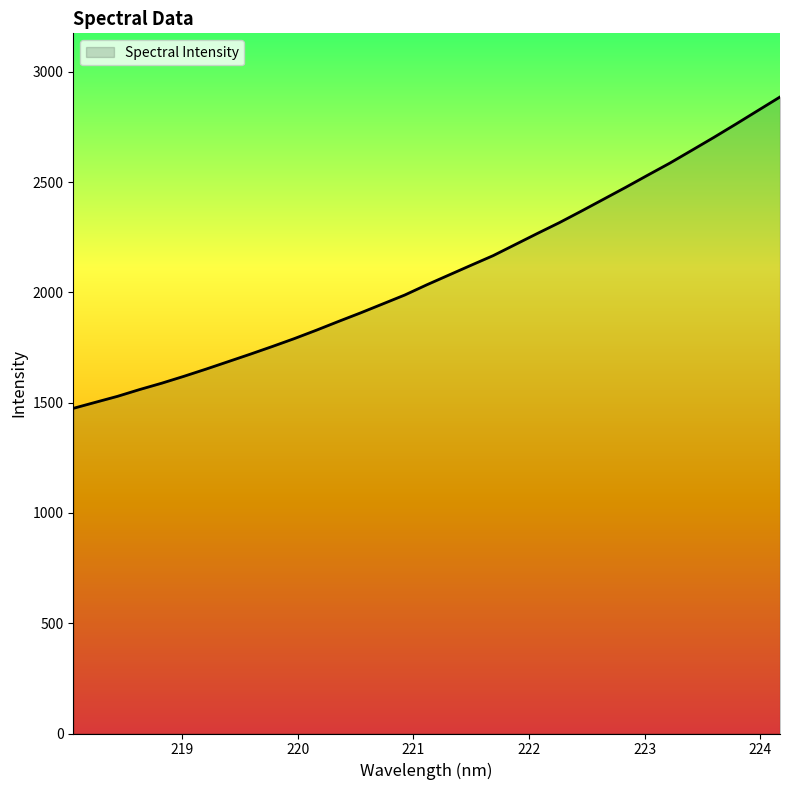

What is the difference between the maximum and minimum values?

1411.9